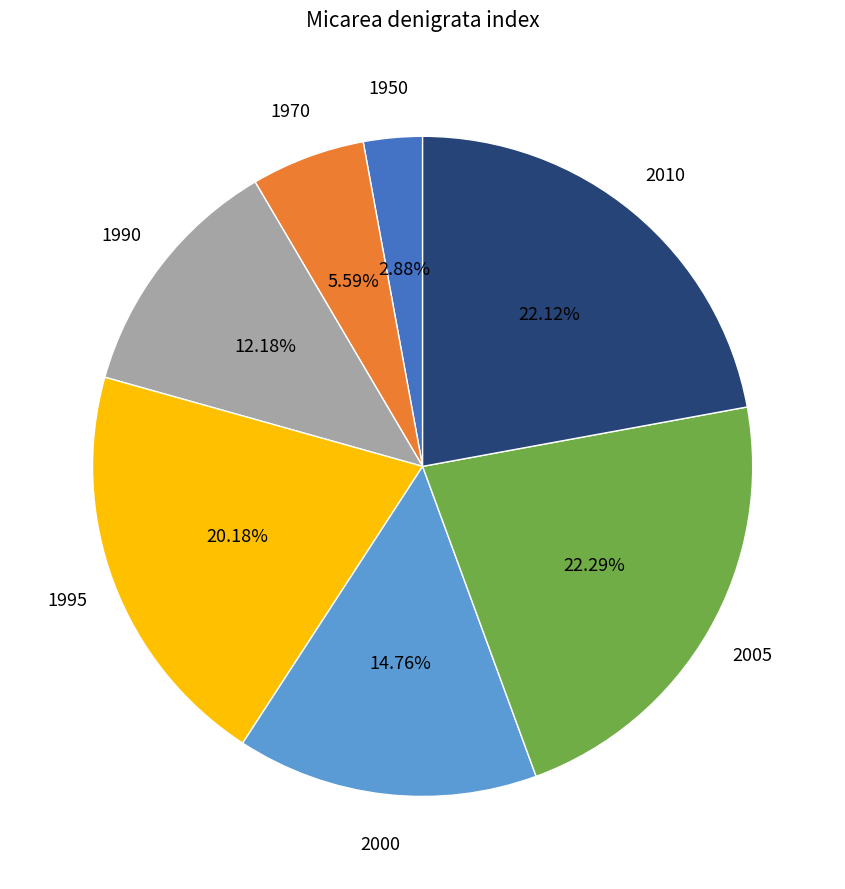

How many slices are in this pie chart?

7